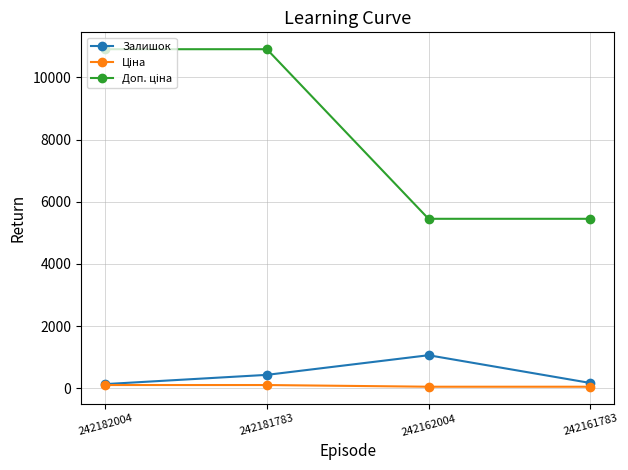

How many data points does each series have?

4